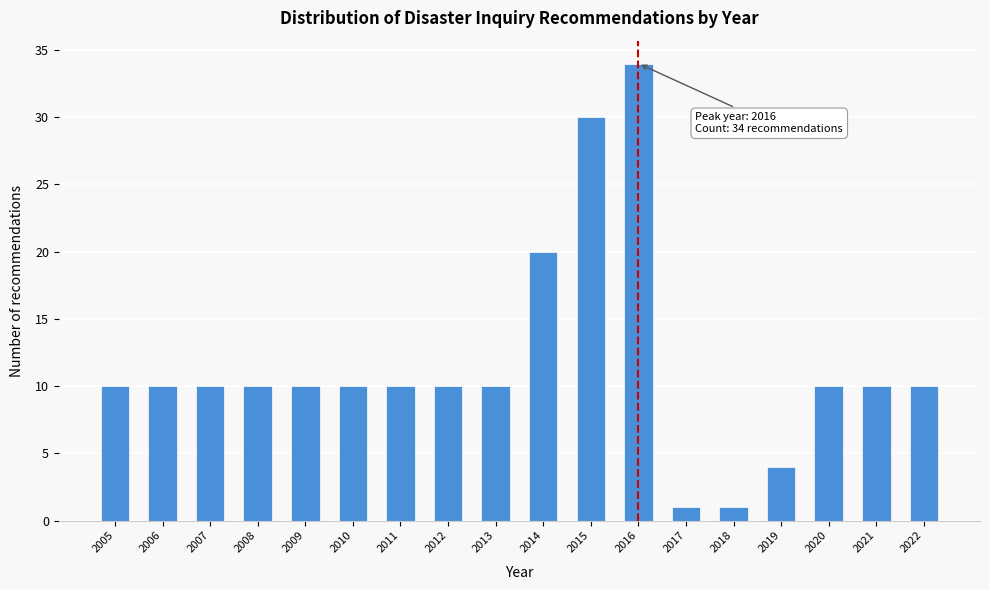

Reading right to left, what are all the values shown in this chart?

2022=10	2021=10	2020=10	2019=4	2018=1	2017=1	2016=34	2015=30	2014=20	2013=10	2012=10	2011=10	2010=10	2009=10	2008=10	2007=10	2006=10	2005=10